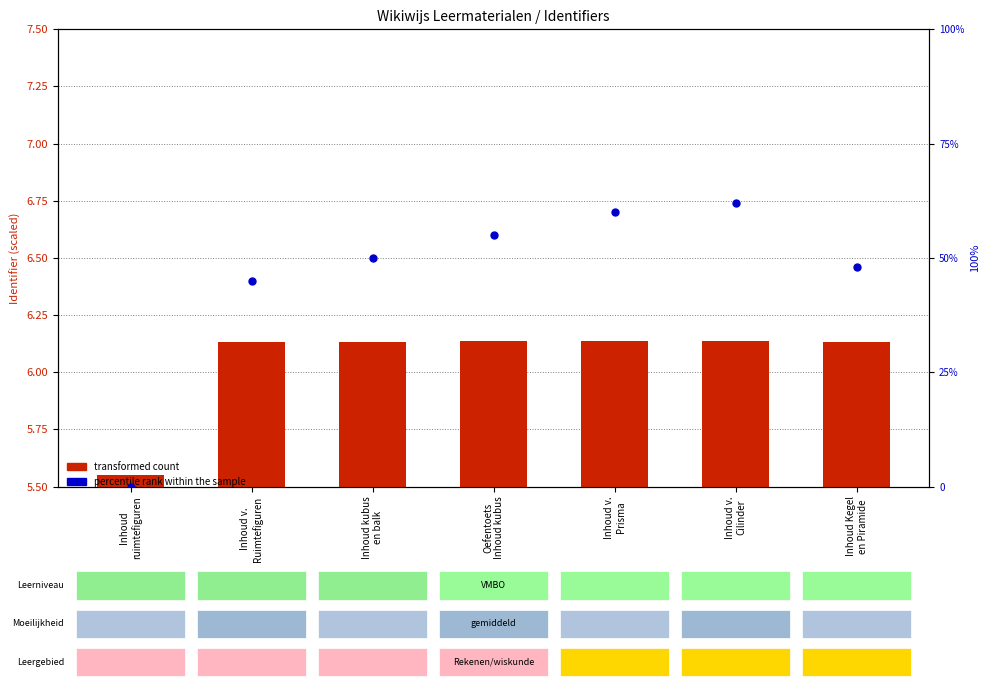

Which series has the largest Y range (max minus min)?

percentile rank within the sample